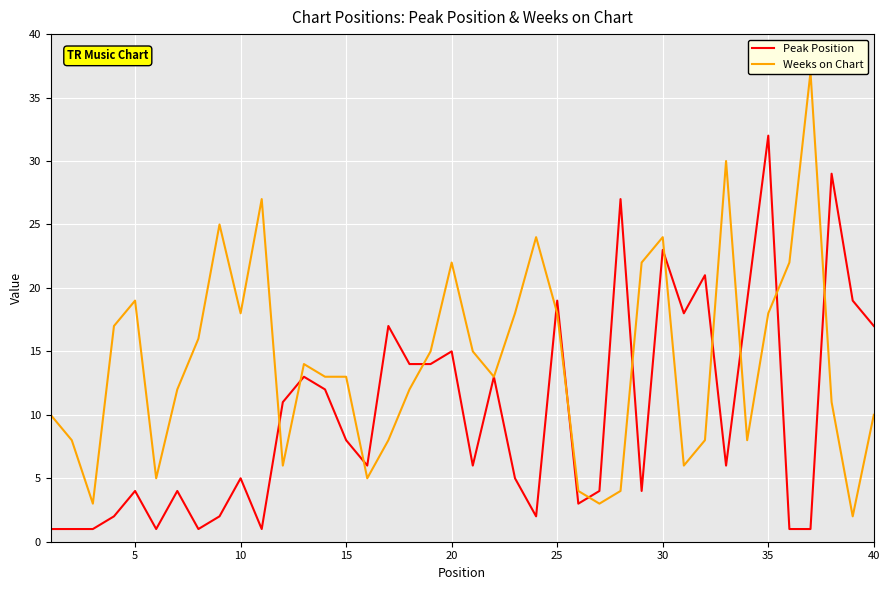

At 45, list the series in order from largest to smallest.

Weeks on Chart, Peak Position